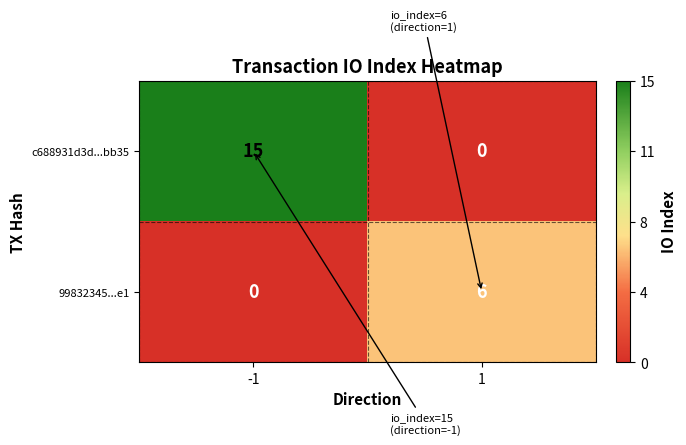

What is the difference between the highest and lowest values at 1?

6